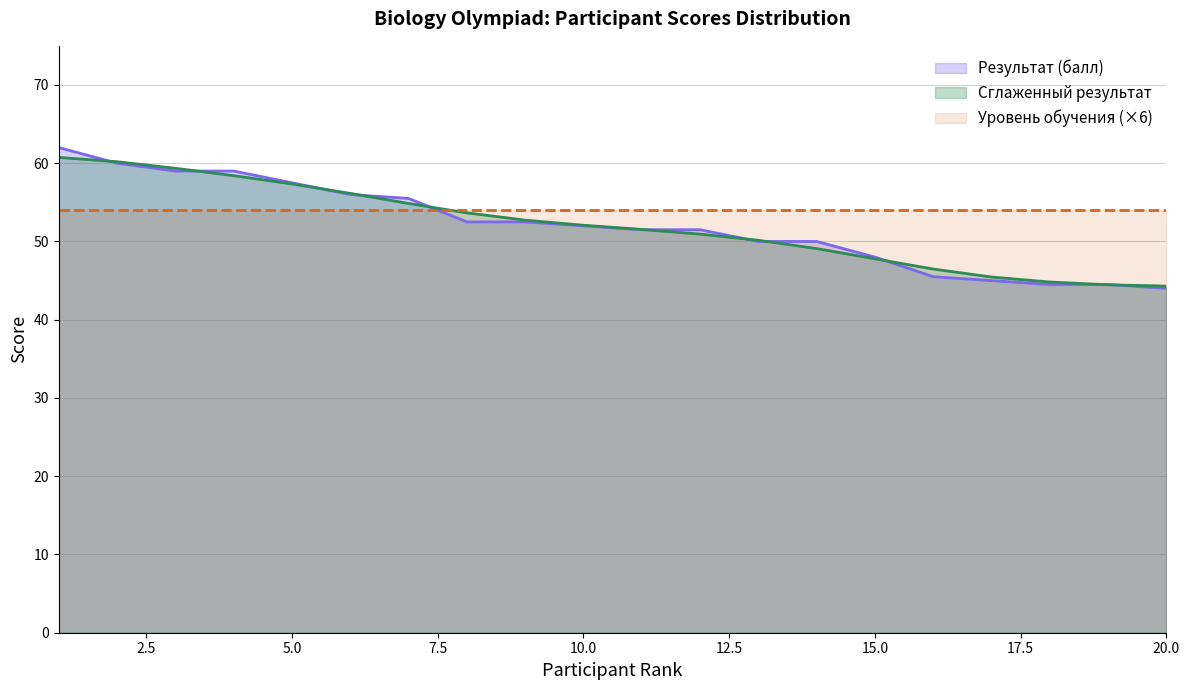

The chart shows a value of 85.3 at 8. True or false?

False